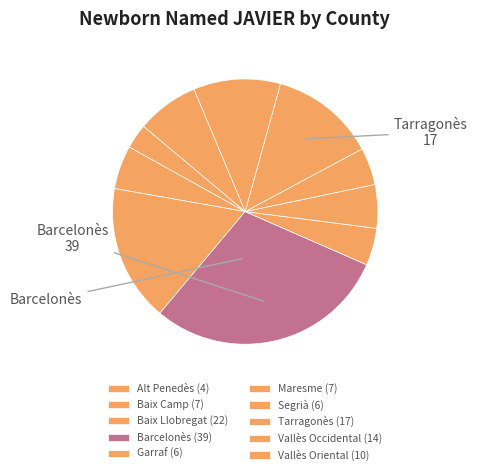

True or false: Tarragonès accounts for 22% of the total.

False